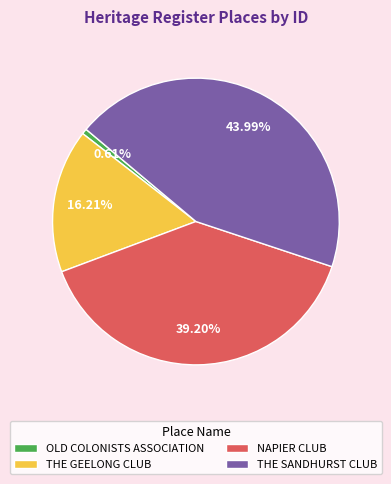

Between THE GEELONG CLUB and THE SANDHURST CLUB, which is larger?

THE SANDHURST CLUB